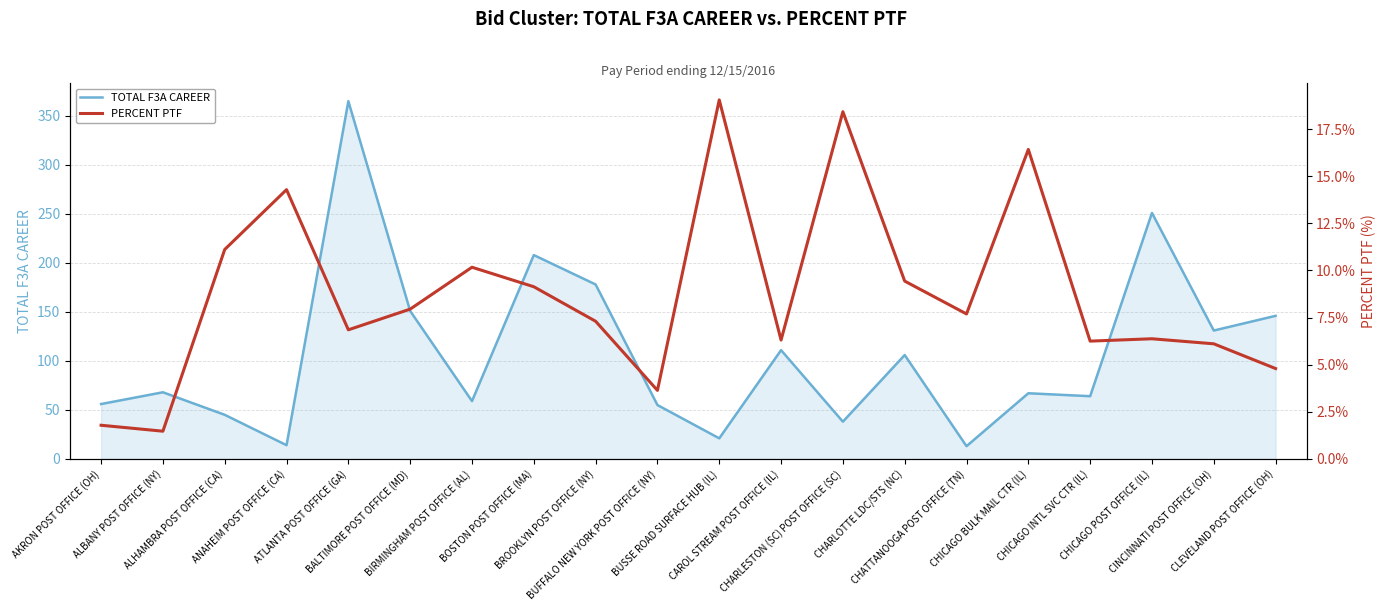

Which series has the largest total across all categories?

TOTAL F3A CAREER